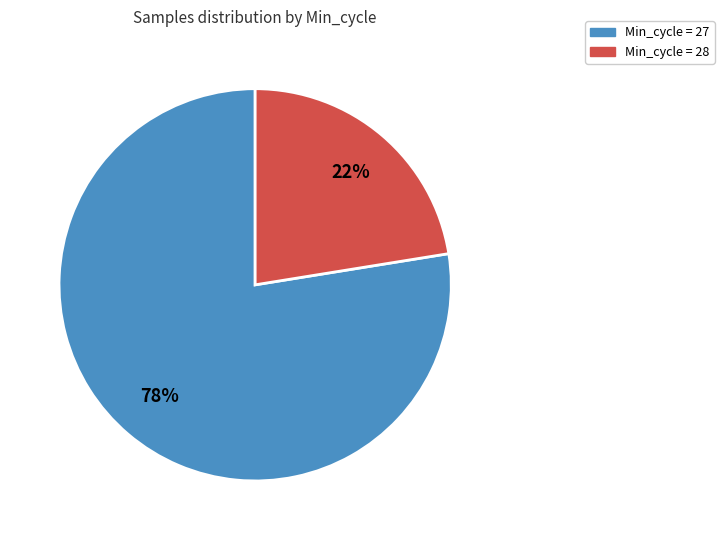

To the nearest percent, what percentage of the pie is Min_cycle = 27?

78%